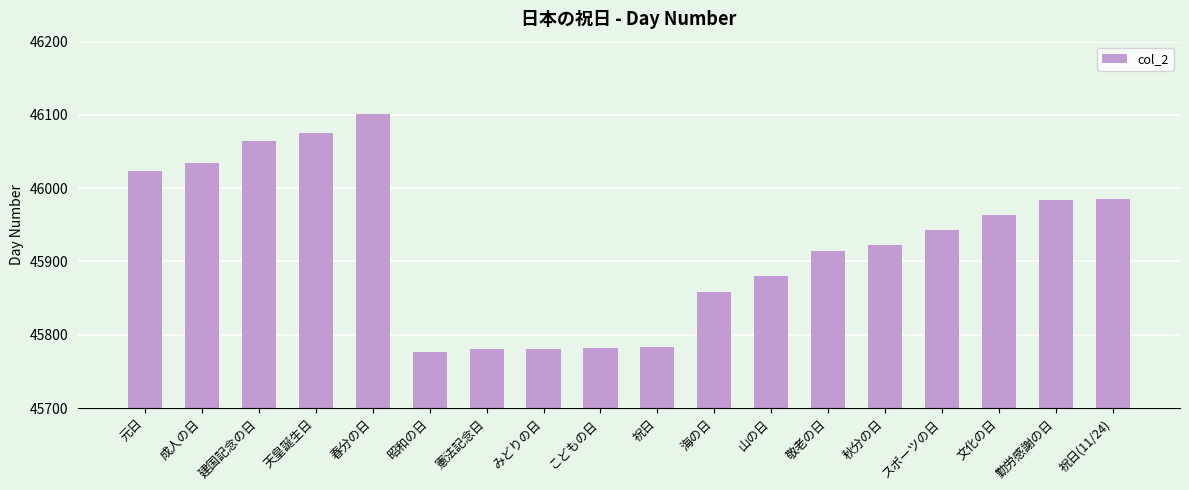

What is the label of the 16th bar from the left?

文化の日